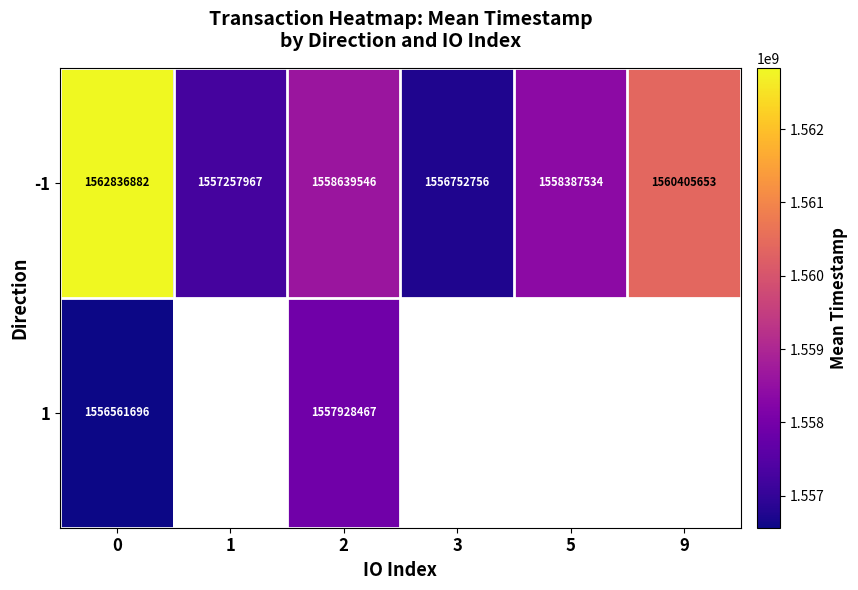

Between 3 and 5, which is larger?

5